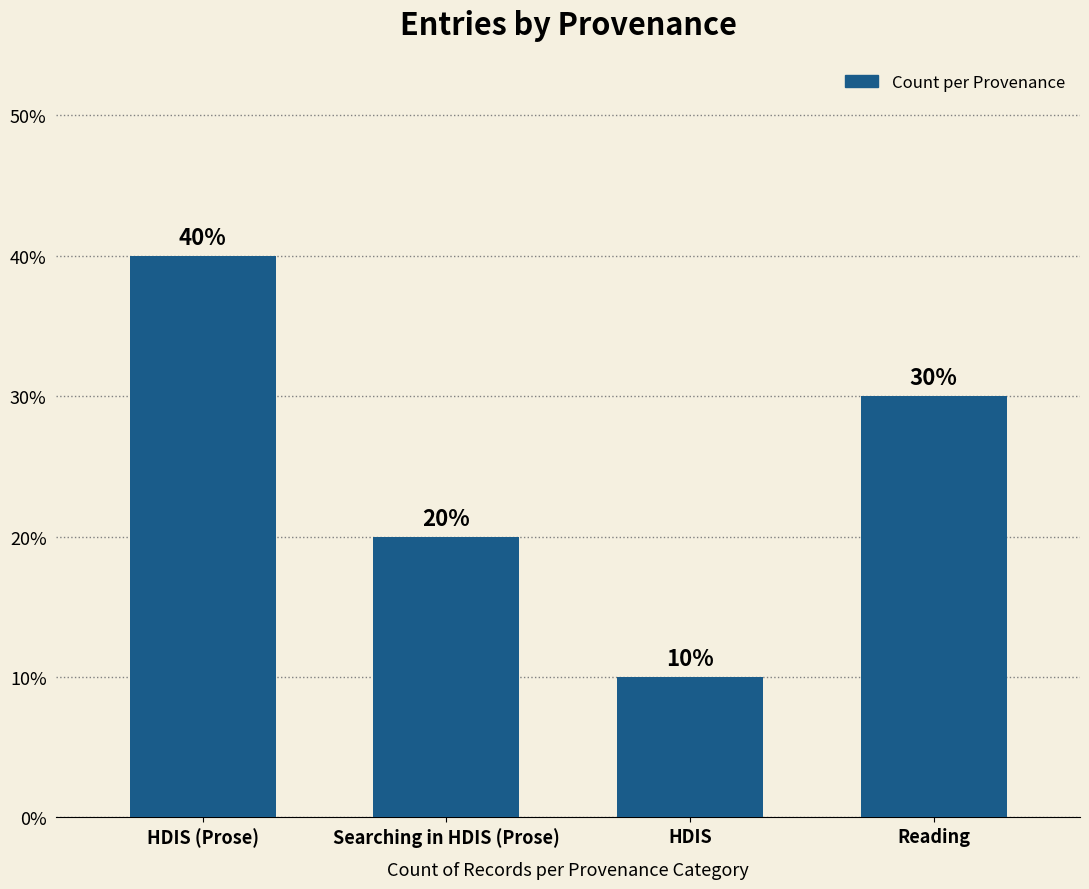

At which label does the data first exceed 30?

HDIS (Prose)